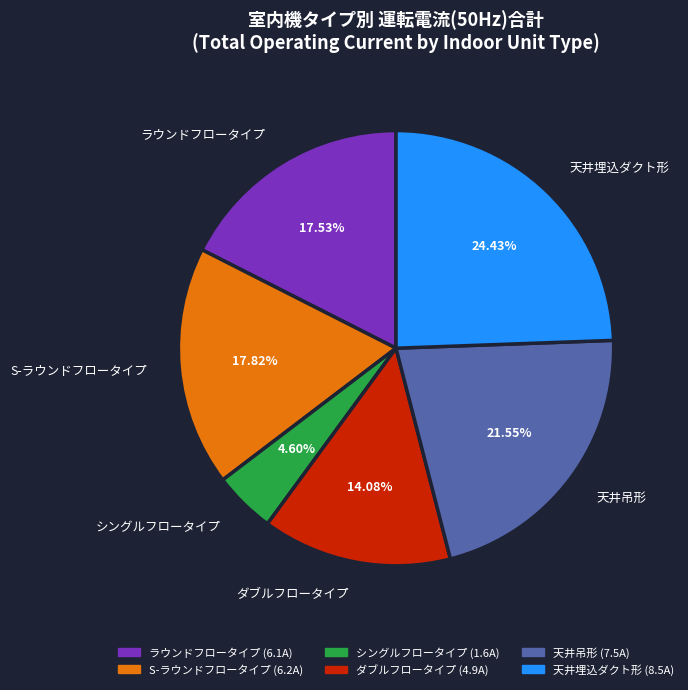

Which category has the smallest portion of the pie?

シングルフロータイプ